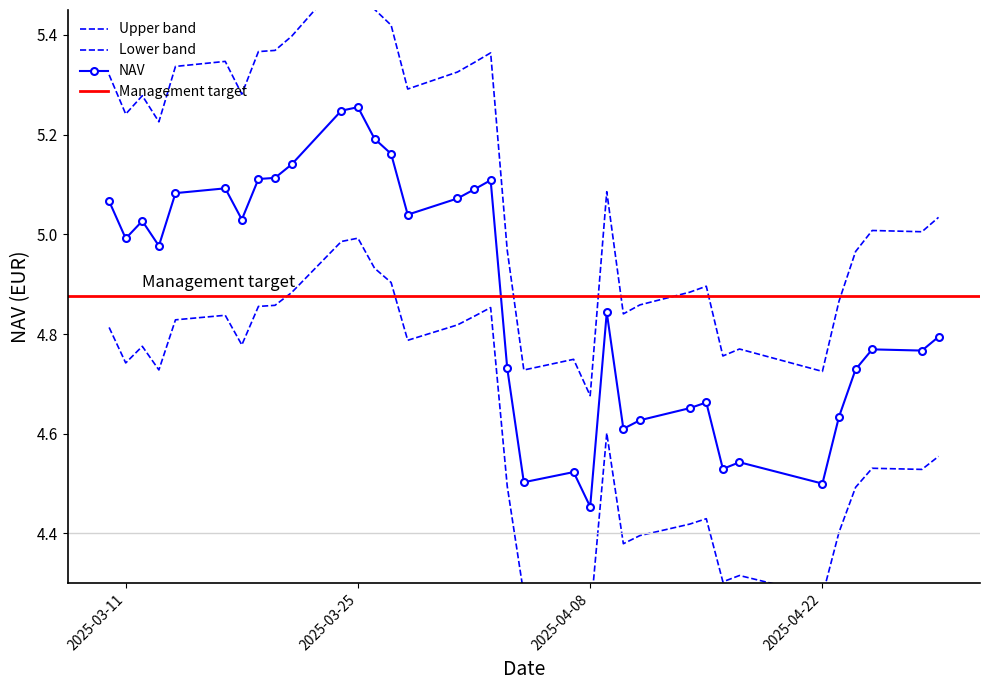

Rank the categories by value from highest to lowest.

2025-03-25, 2025-03-24, 2025-03-26, 2025-03-27, 2025-03-21, 2025-03-20, 2025-03-19, 2025-04-02, 2025-03-17, 2025-04-01, 2025-03-14, 2025-03-31, 2025-03-10, 2025-03-28, 2025-03-18, 2025-03-12, 2025-03-11, 2025-03-13, 2025-04-09, 2025-04-29, 2025-04-25, 2025-04-28, 2025-04-03, 2025-04-24, 2025-04-15, 2025-04-14, 2025-04-23, 2025-04-11, 2025-04-10, 2025-04-17, 2025-04-16, 2025-04-07, 2025-04-04, 2025-04-22, 2025-04-08